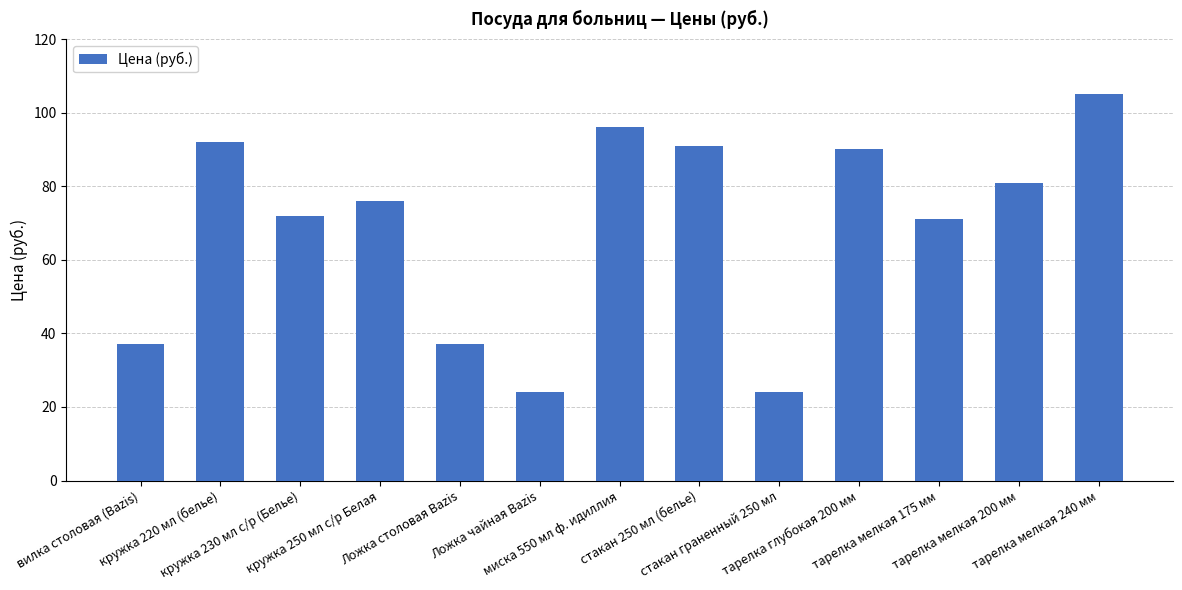

Does the chart contain stacked bars?

No